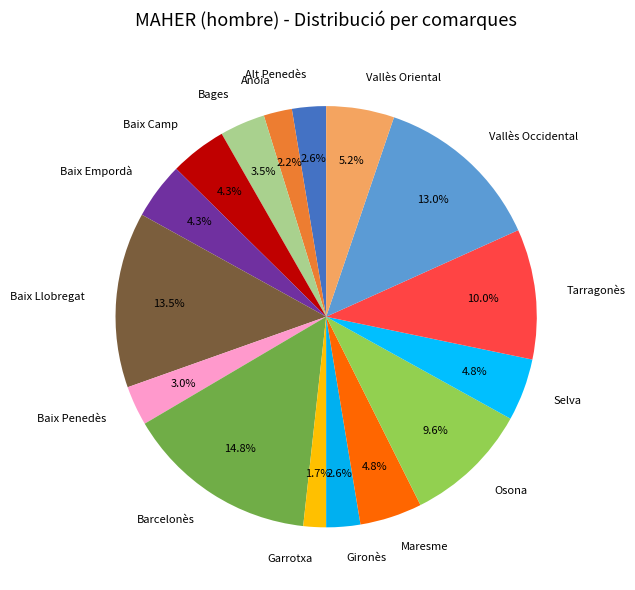

How much of the chart is everything except Anoia?

97.8%